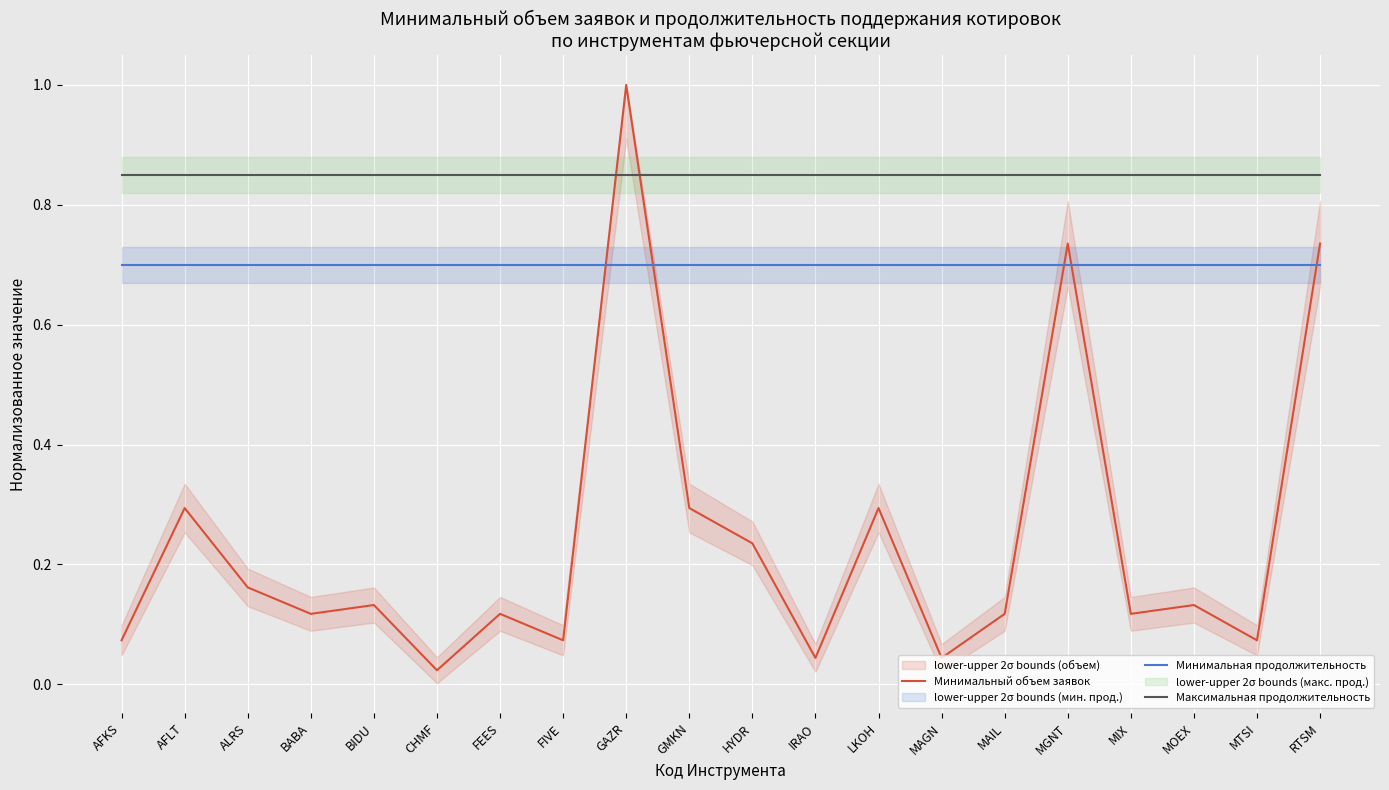

Which has a higher value, MAGN or FIVE?

FIVE